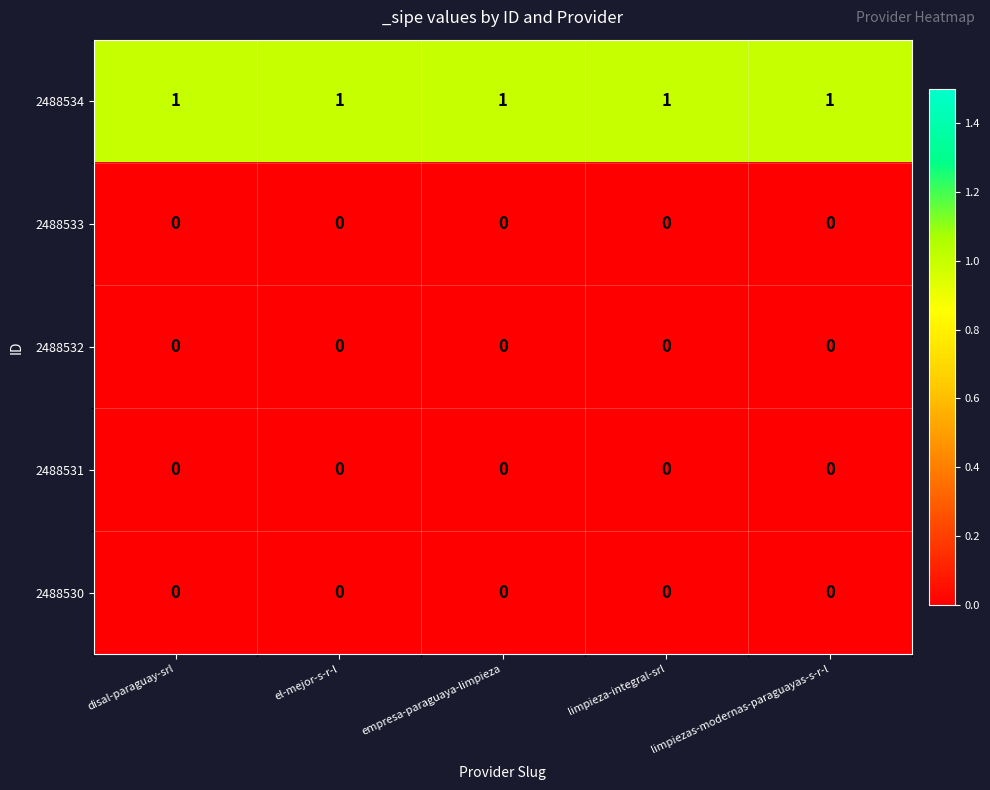

What is the sum of all 2488534 values?

5